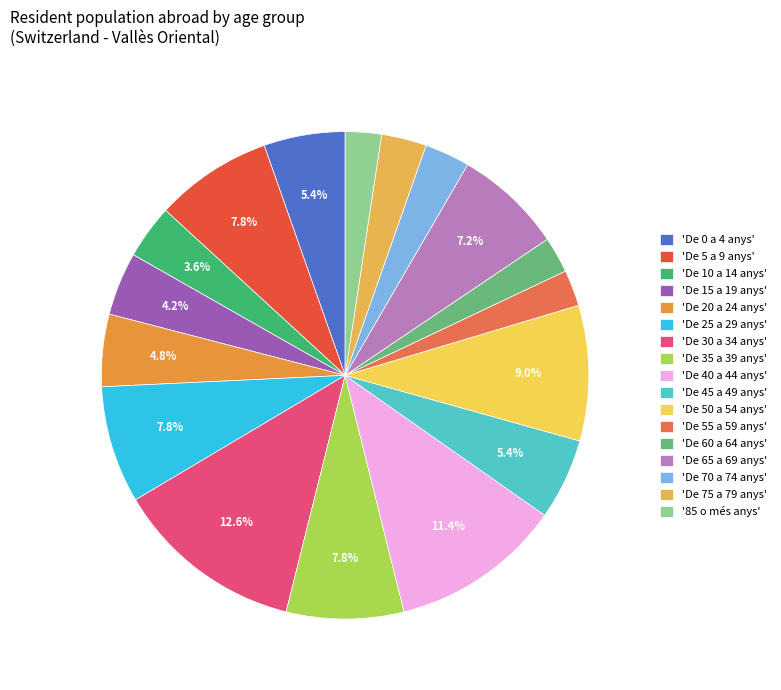

How many segments does this pie chart have?

17